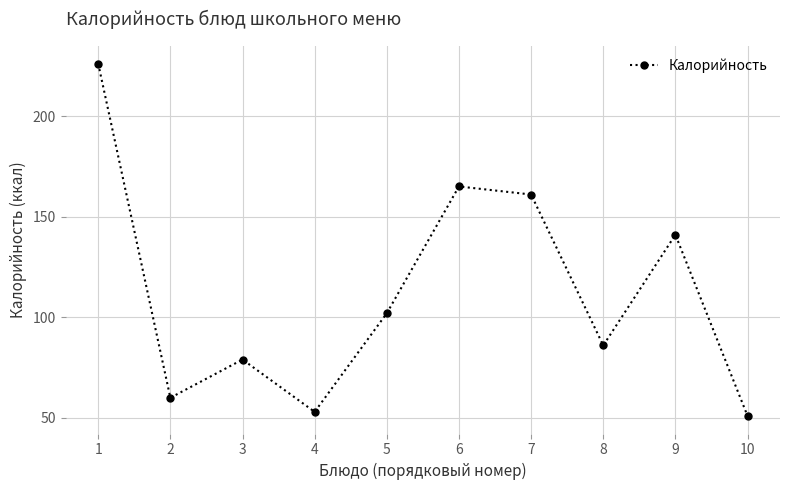

How many distinct data groups are displayed?

1